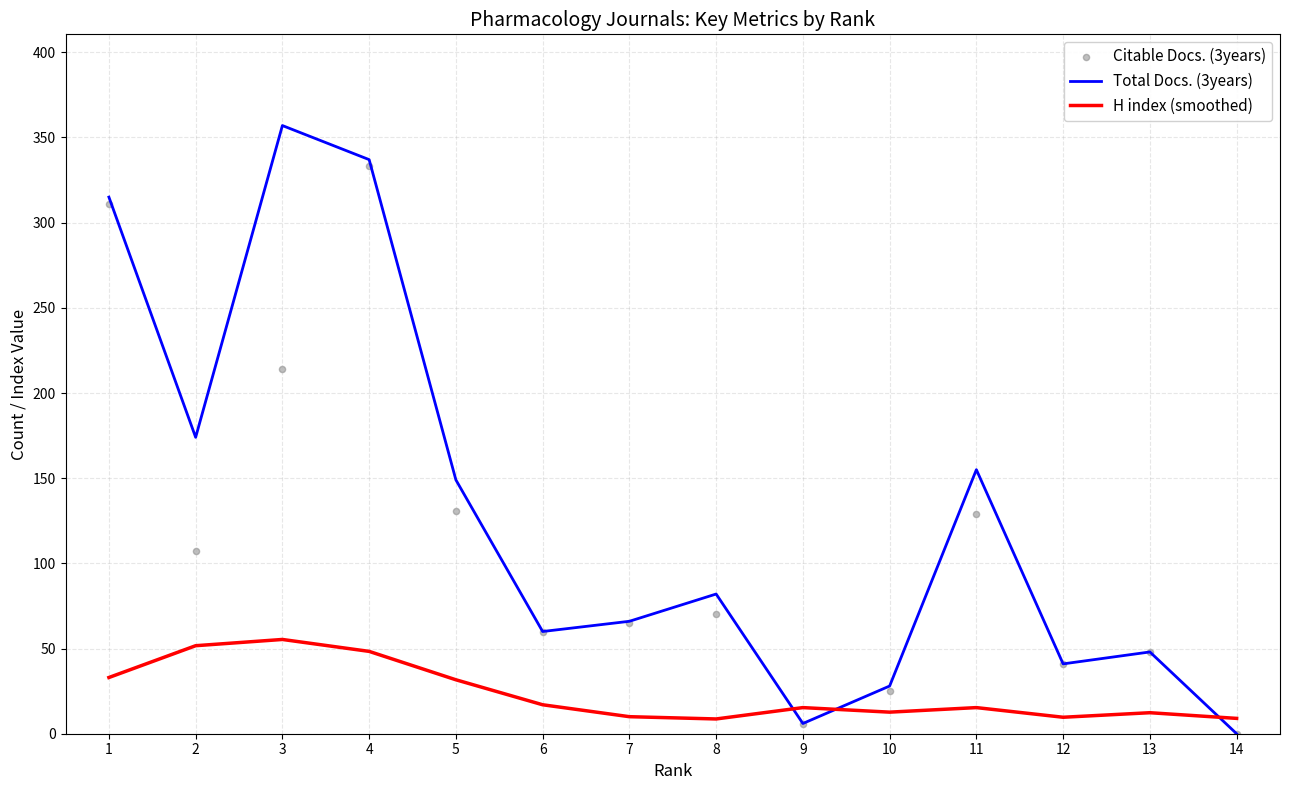

Which series reaches the maximum Y coordinate?

Total Docs. (3years)